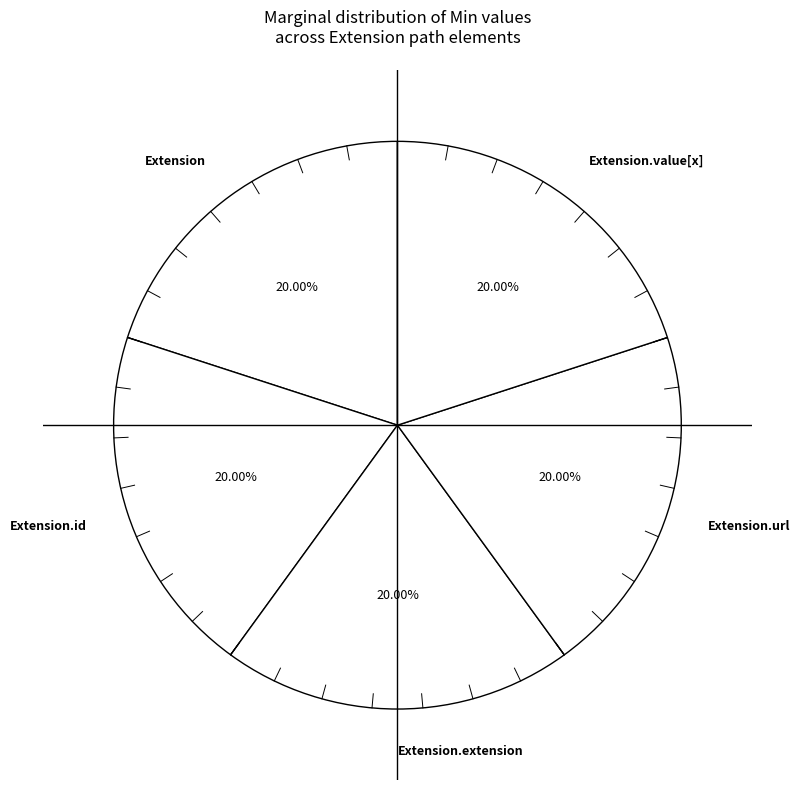

What portion of the pie excludes Extension.value[x]?

80.0%